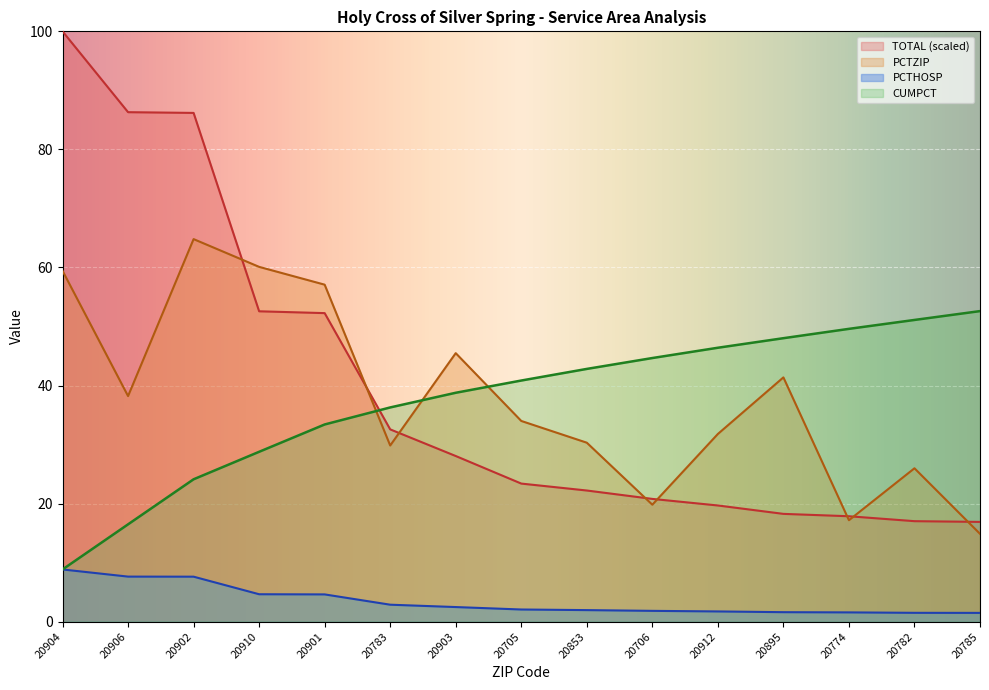

Reading left to right, extract all data points from this chart.

TOTAL: 100.0	86.3	86.2	52.6	52.3	32.6	28.1	23.4	22.2	20.8	19.7	18.3	17.9	17.0	16.9
PCTZIP: 59.4	38.2	64.8	60.1	57.1	29.9	45.5	34.0	30.3	19.8	31.8	41.4	17.2	26.0	14.9
PCTHOSP: 8.9	7.6	7.6	4.7	4.6	2.9	2.5	2.1	2.0	1.8	1.7	1.6	1.6	1.5	1.5
CUMPCT: 8.9	16.5	24.1	28.8	33.4	36.3	38.8	40.9	42.8	44.7	46.4	48.0	49.6	51.1	52.6